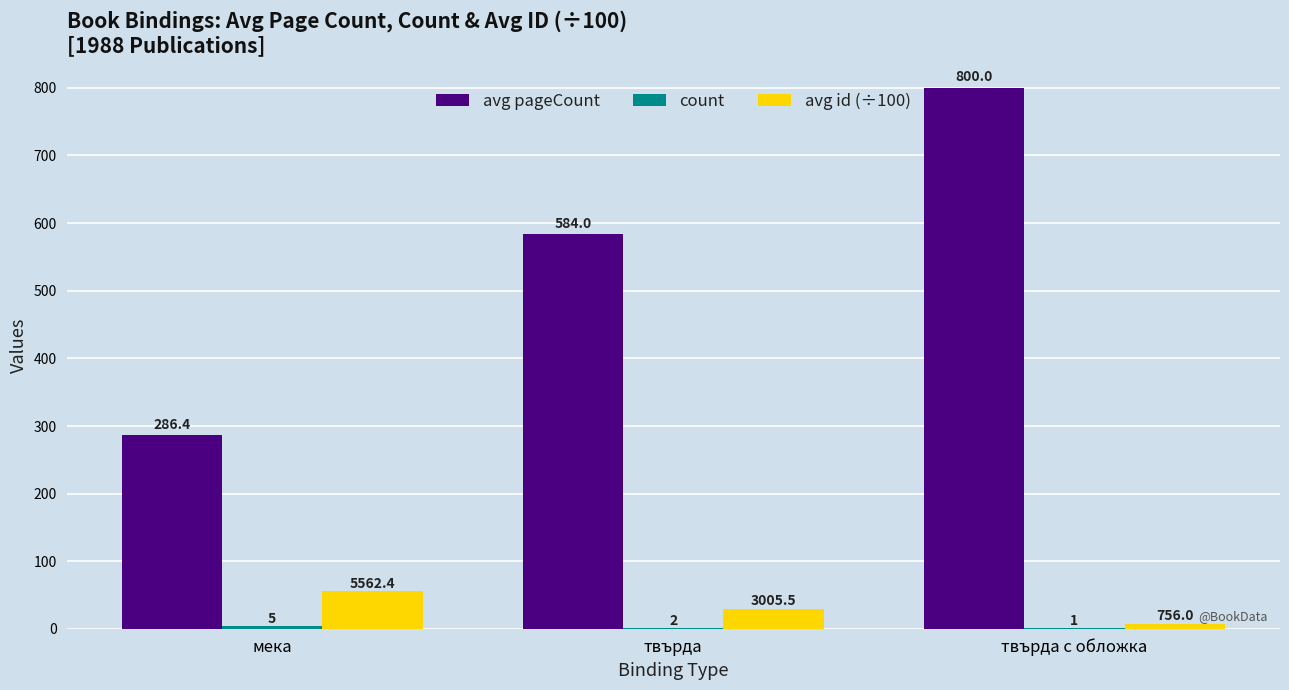

Which series has the largest total across all categories?

avg pageCount